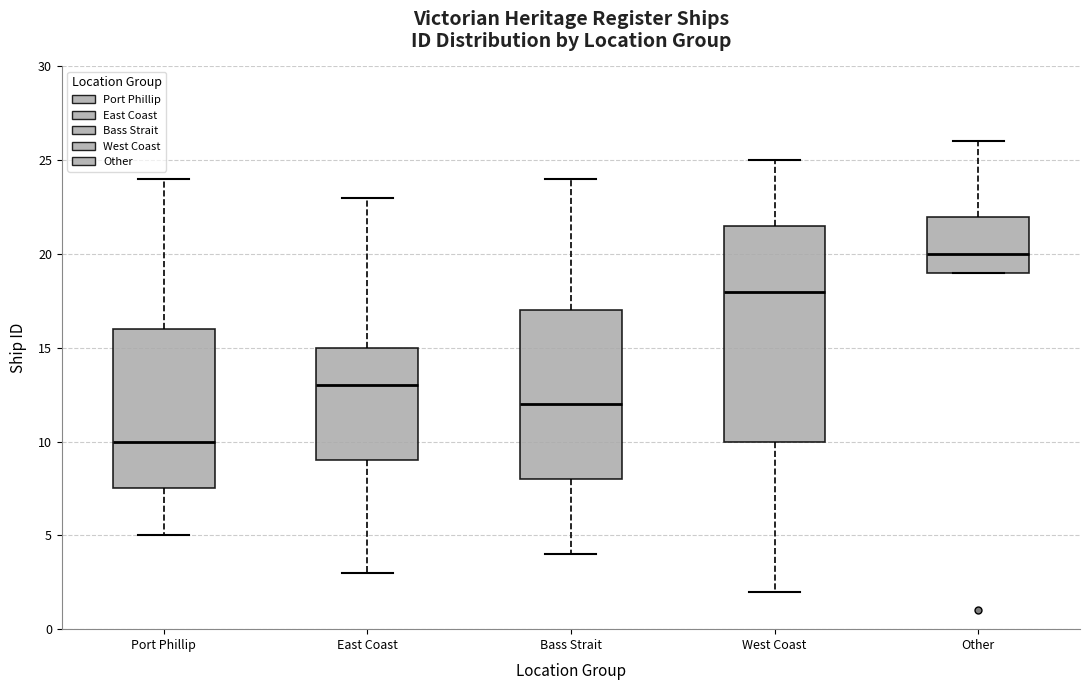

Reading left to right, transcribe this box plot: for each box, give where its median line is, the range the box spans, and where its two whiskers end, as read against the y-axis. The values are not printed on the chart, so give them approximately, as read against the axis.

Port Phillip: median 10.0, box 7.5 to 16.0, whiskers 5.0 to 24.0
East Coast: median 13.0, box 9.0 to 15.0, whiskers 3.0 to 23.0
Bass Strait: median 12.0, box 8.0 to 17.0, whiskers 4.0 to 24.0
West Coast: median 18.0, box 10.0 to 21.5, whiskers 2.0 to 25.0
Other: median 20.0, box 19.0 to 22.0, whiskers 19.0 to 26.0